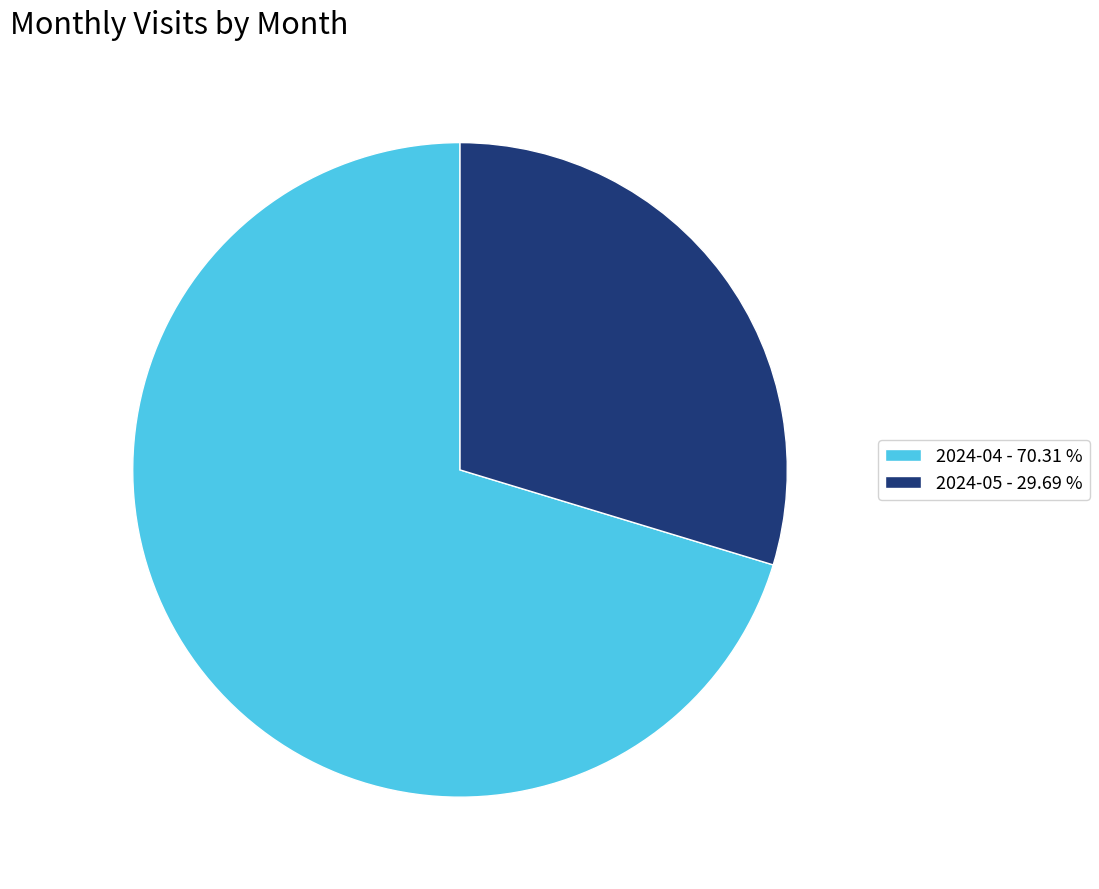

Do 2024-04 - 70.31 % and 2024-05 - 29.69 % together represent more than half of the pie?

Yes